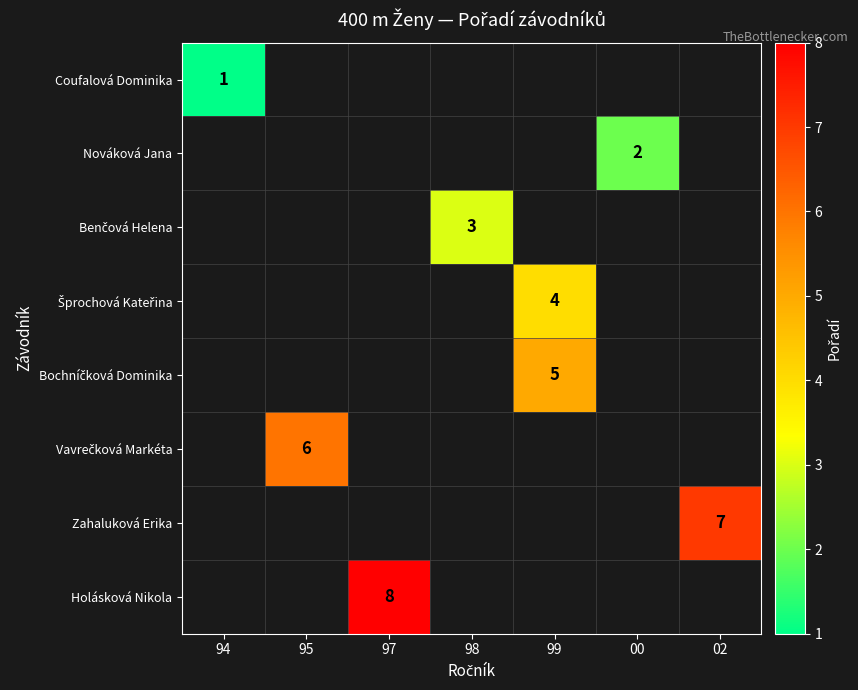

Which series has the largest range (max minus min)?

Coufalová Dominika